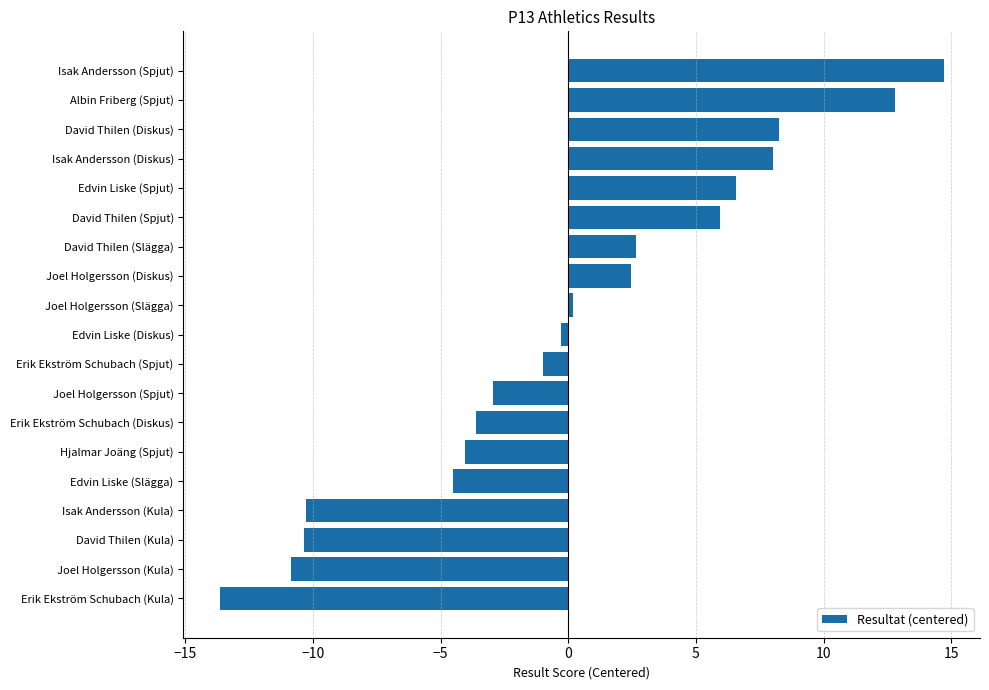

Reading top to bottom, what are all the values shown in this chart?

14.7	12.8	8.2	8.0	6.6	6.0	2.6	2.5	0.2	-0.3	-1.0	-2.9	-3.6	-4.0	-4.5	-10.3	-10.3	-10.8	-13.7